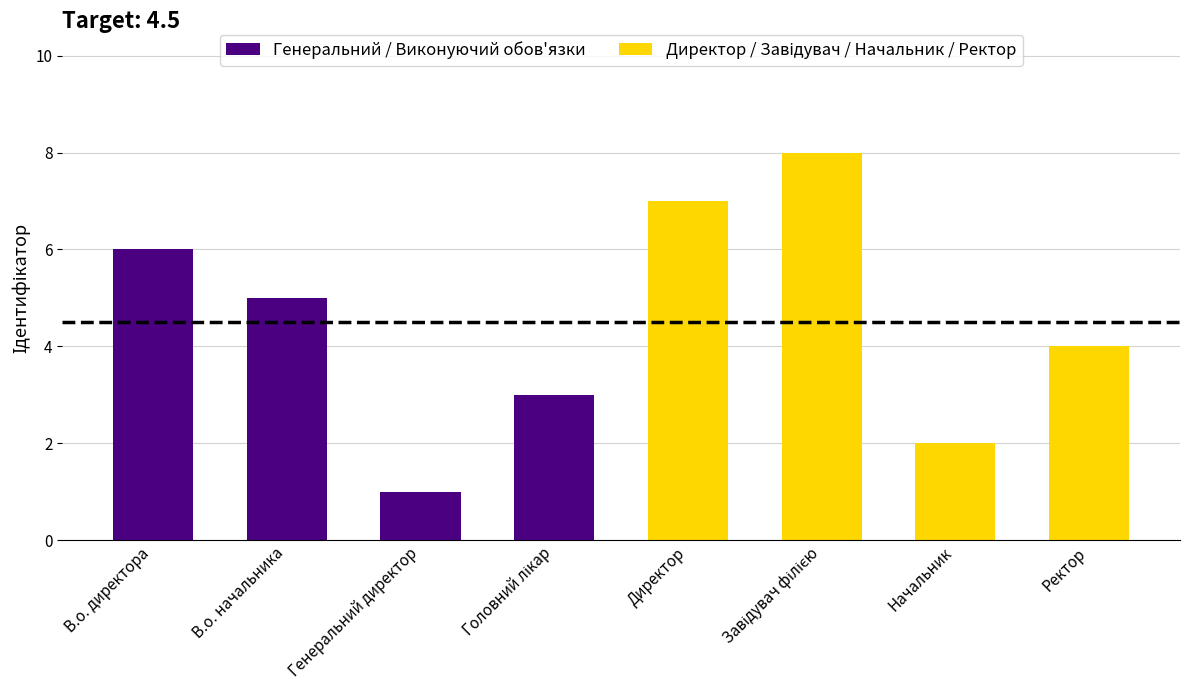

How many bars are there in total?

8